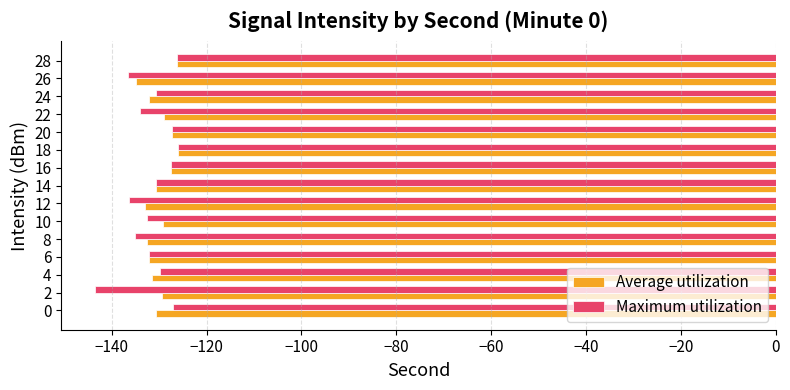

Which series has the largest range (max minus min)?

Maximum utilization